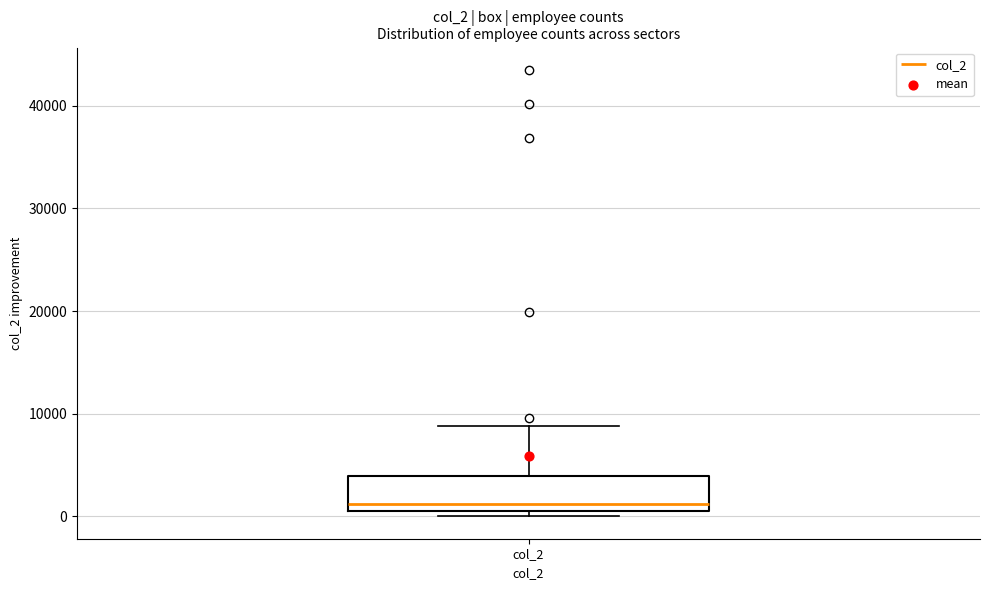

Read this box plot against the y-axis: the position of the median line, the range covered by the box, and the ends of both whiskers. The values are not printed on the chart, so give them approximately, as read against the axis.

median 1000 (just above the box's lower edge), box 1000 to 4000, whiskers 0 to 9000